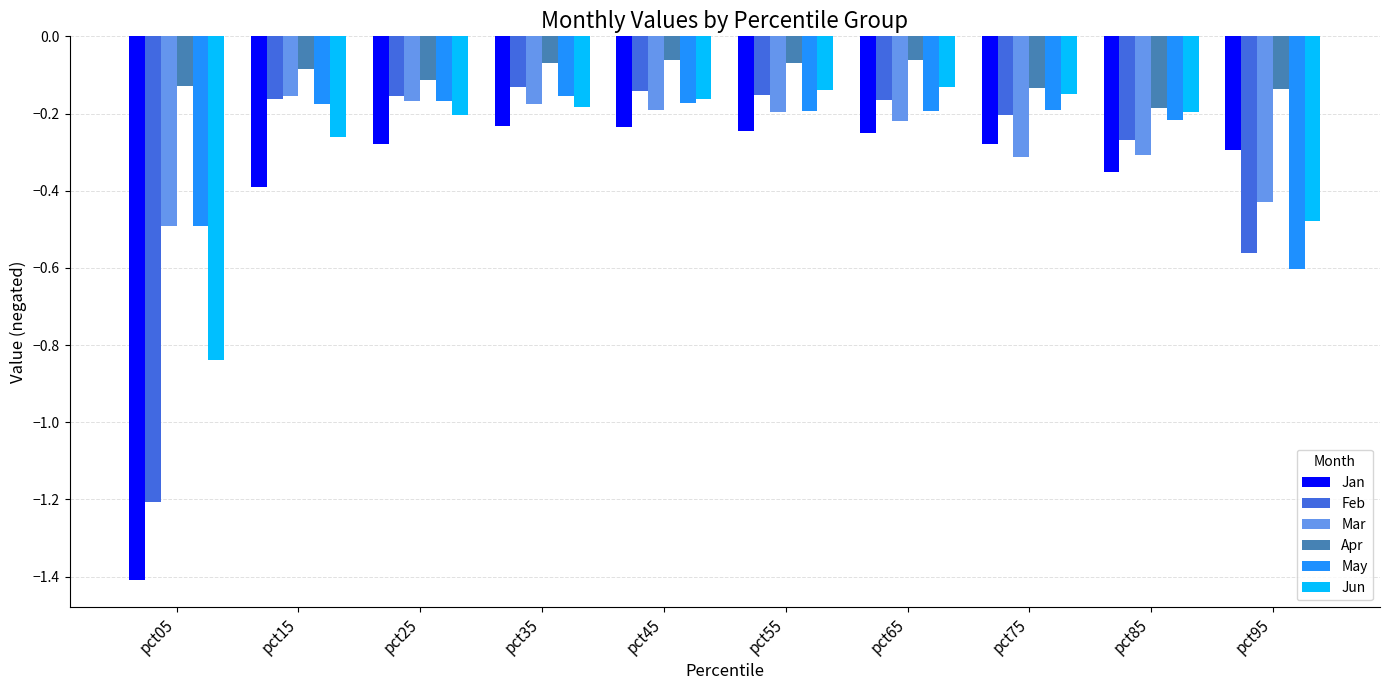

Which series changed the most between pct35 and pct75?

Mar